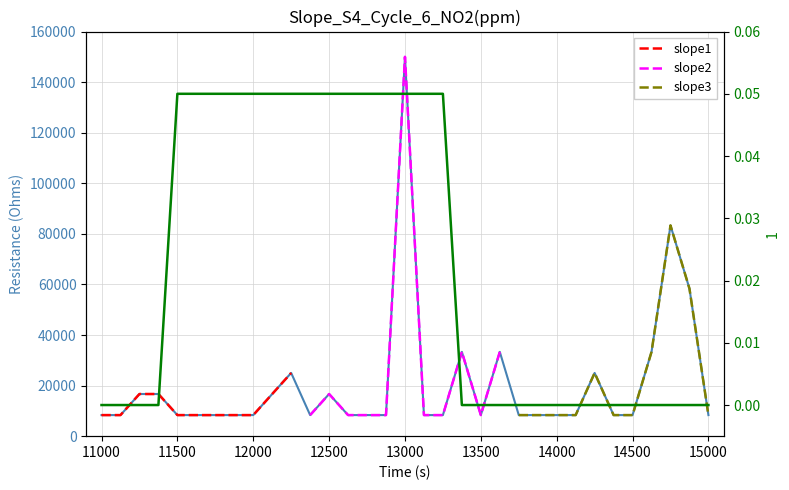

True or false: there are more than 1 points higher than both neighbors.

True